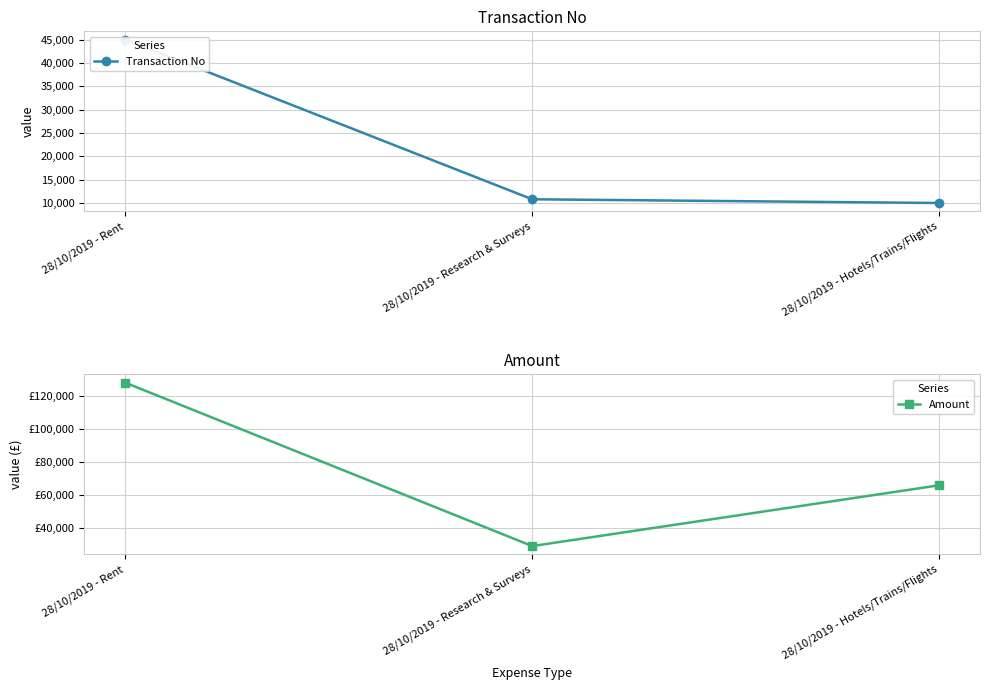

Rank the series at 28/10/2019 - Hotels/Trains/Flights from highest to lowest value.

Amount, Transaction No